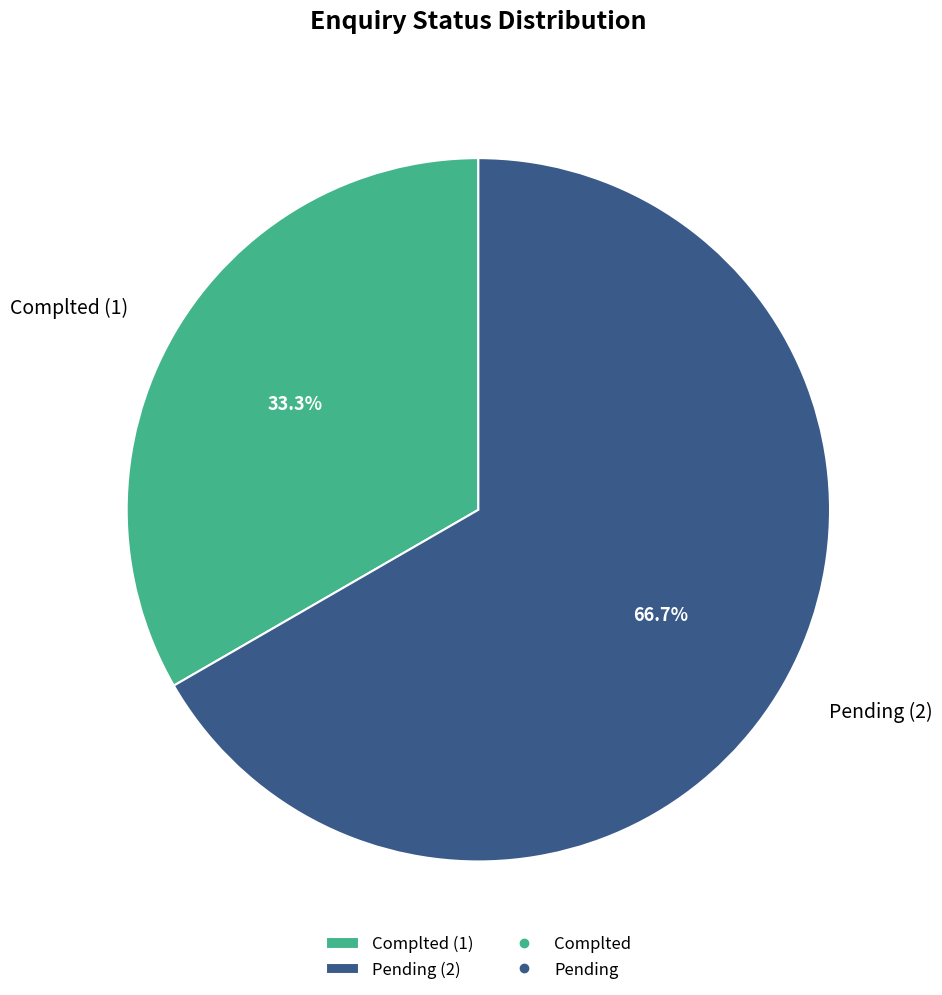

Count the number of slices in the pie.

2